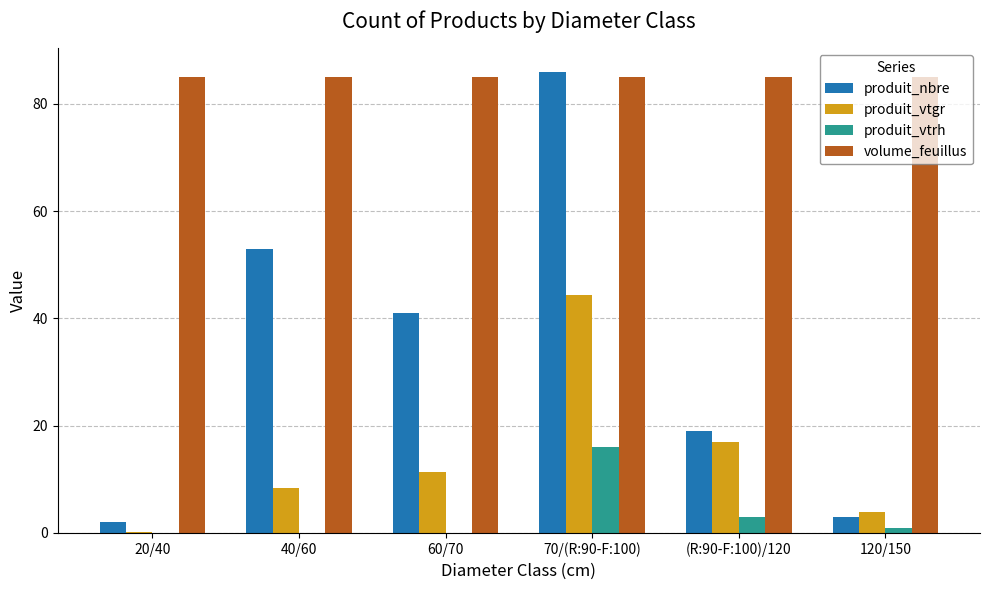

At which category is the sum across all series the highest?

70/(R:90-F:100)